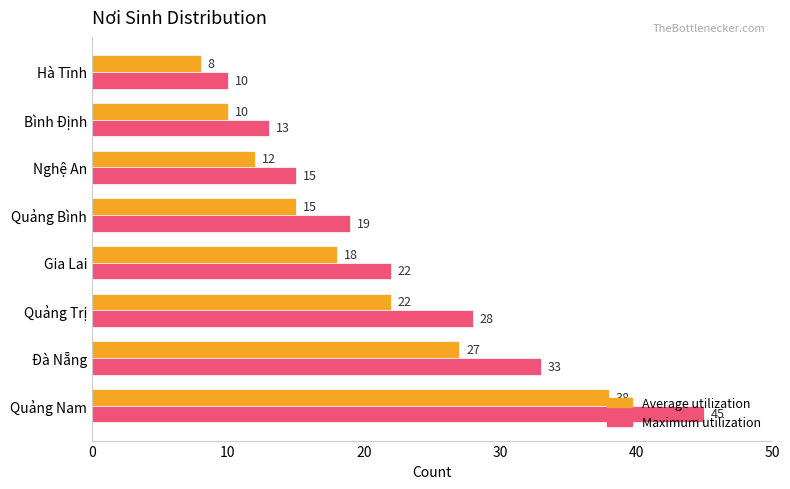

What is the total value across all series at Đà Nẵng?

60